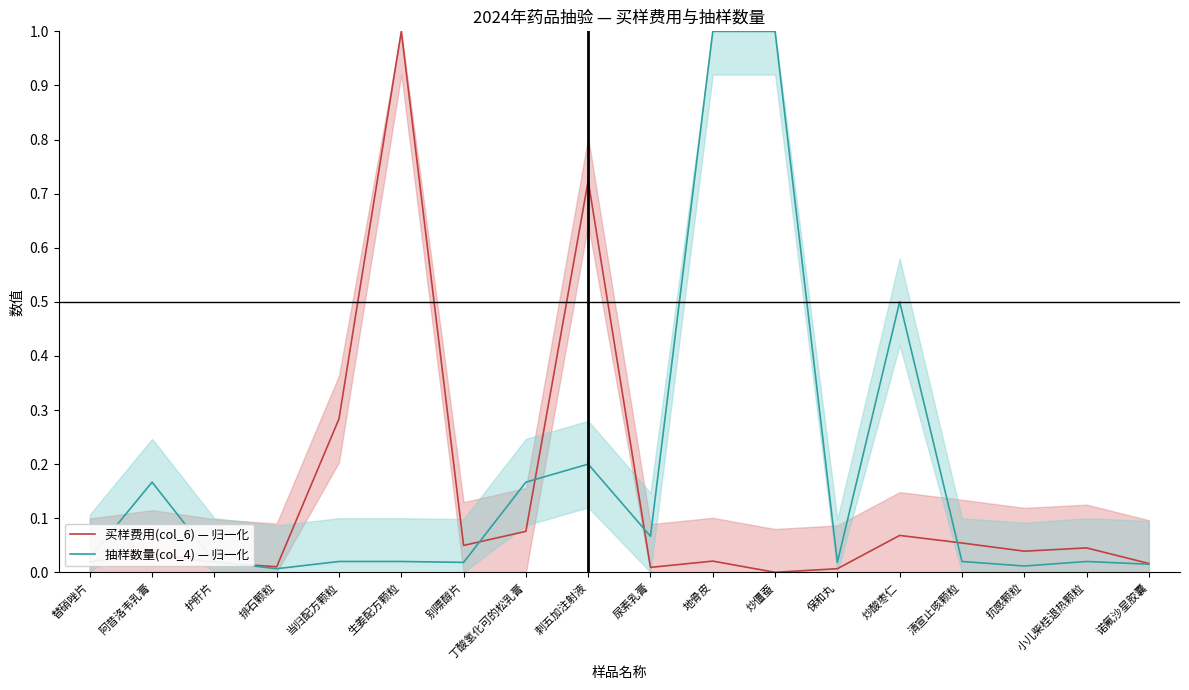

Where is the first local minimum for 买样费用(col_6) — 归一化?

排石颗粒